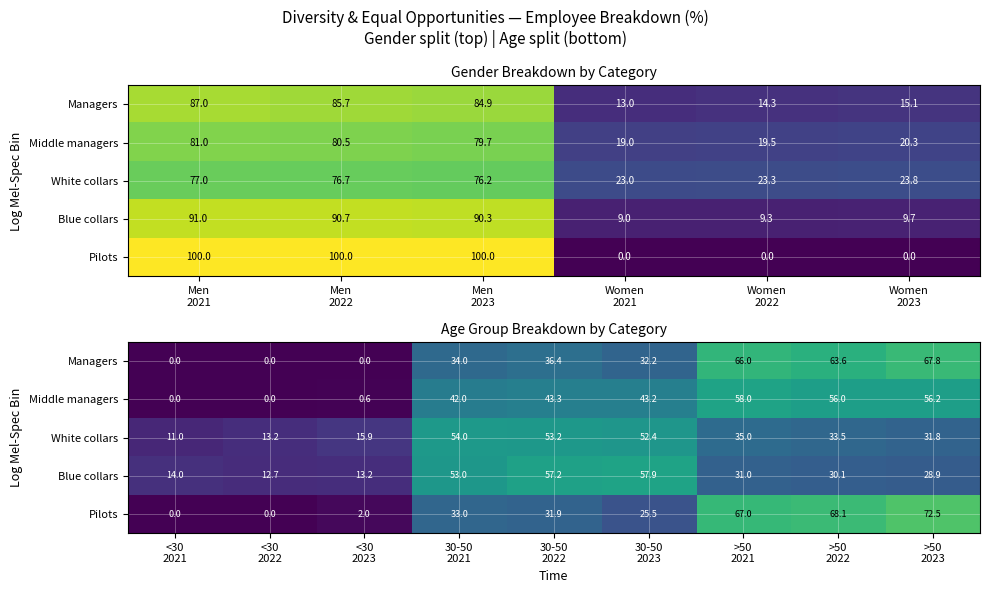

The Managers series shows 16.6 at 30-50 2023. True or false?

False